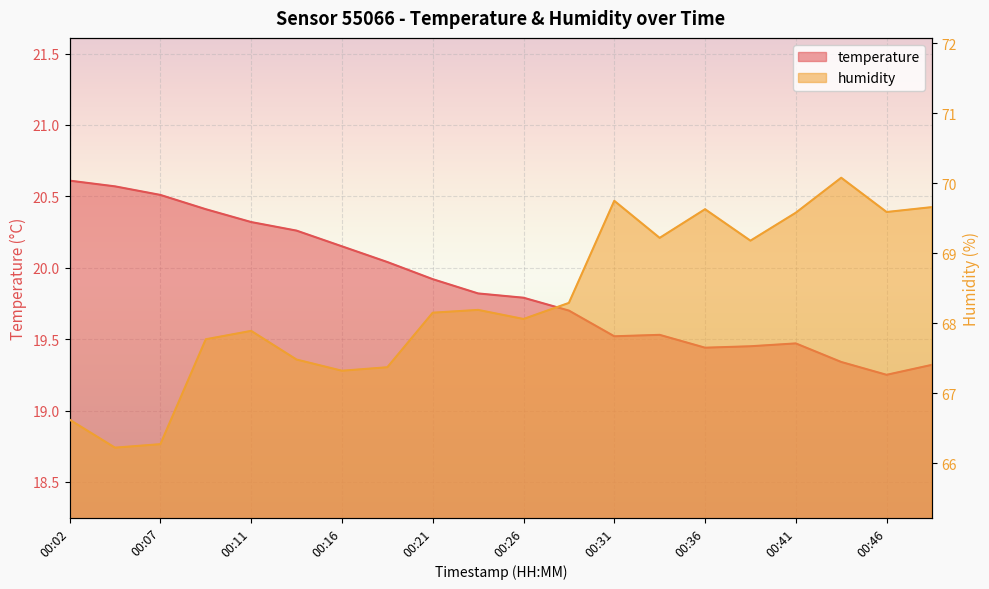

True or false: temperature and humidity intersect in this chart.

False